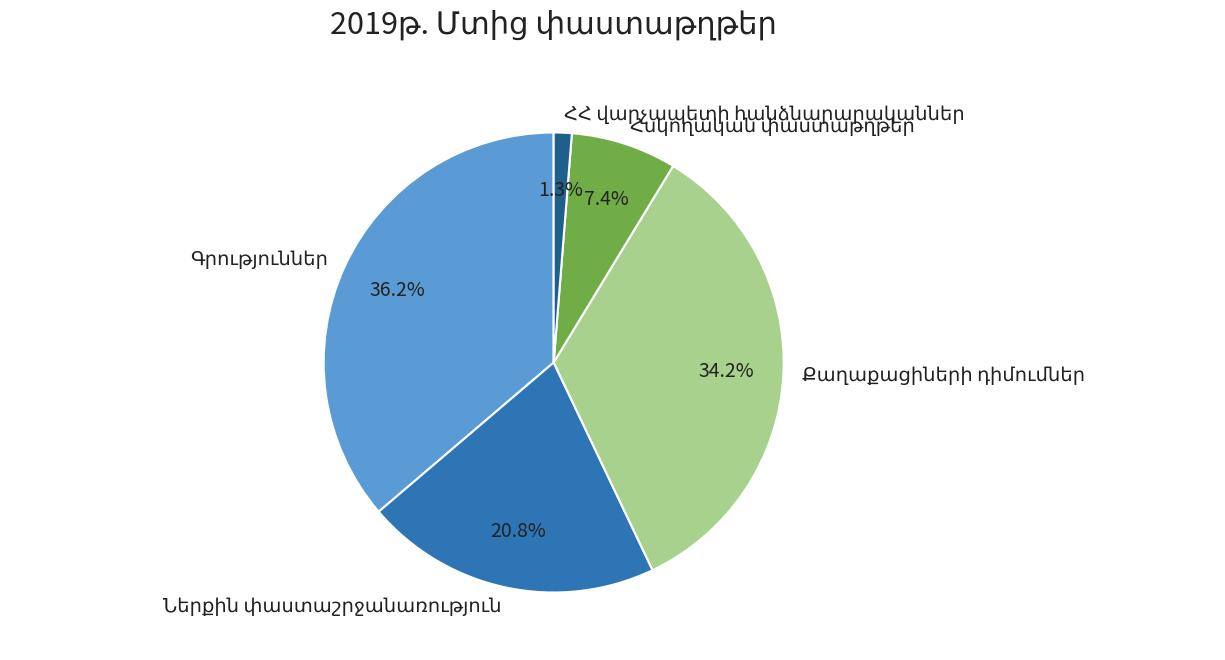

Is there any slice that represents more than half of the pie?

No